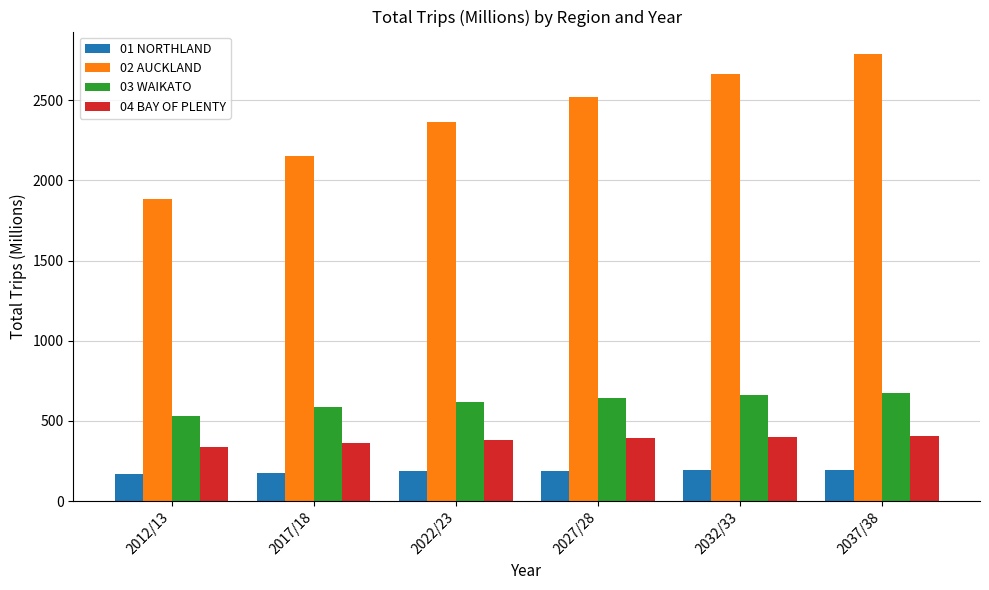

How many bars are there in total?

24